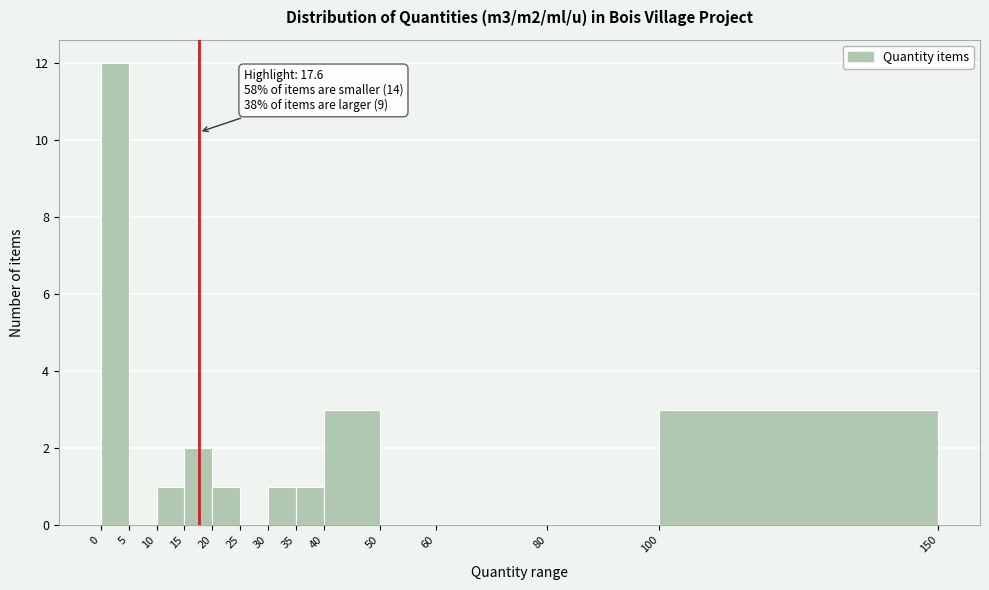

Which range on the x-axis has the tallest bar?

0 to 5